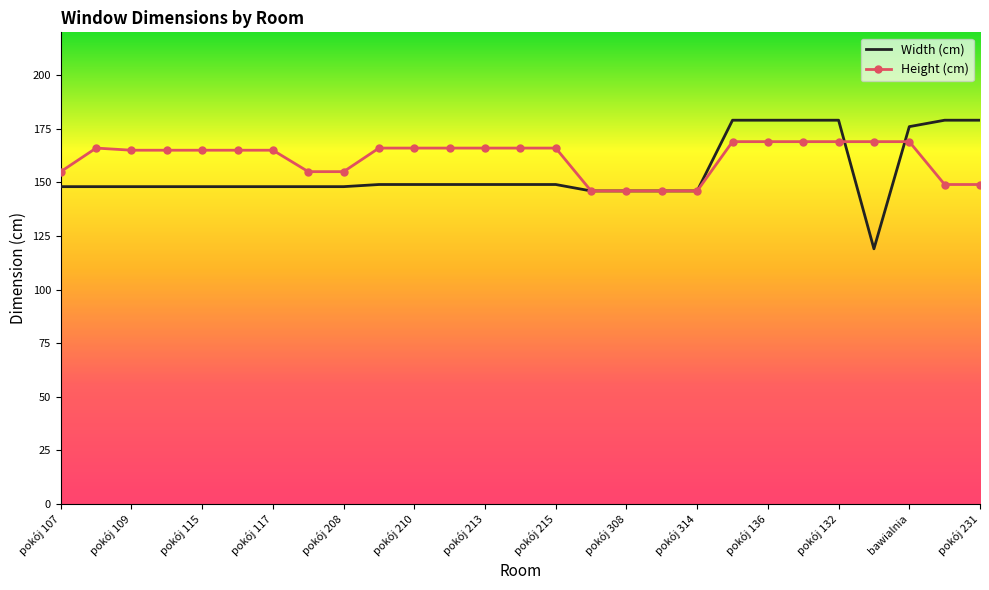

What is the maximum value for Width (cm)?

179